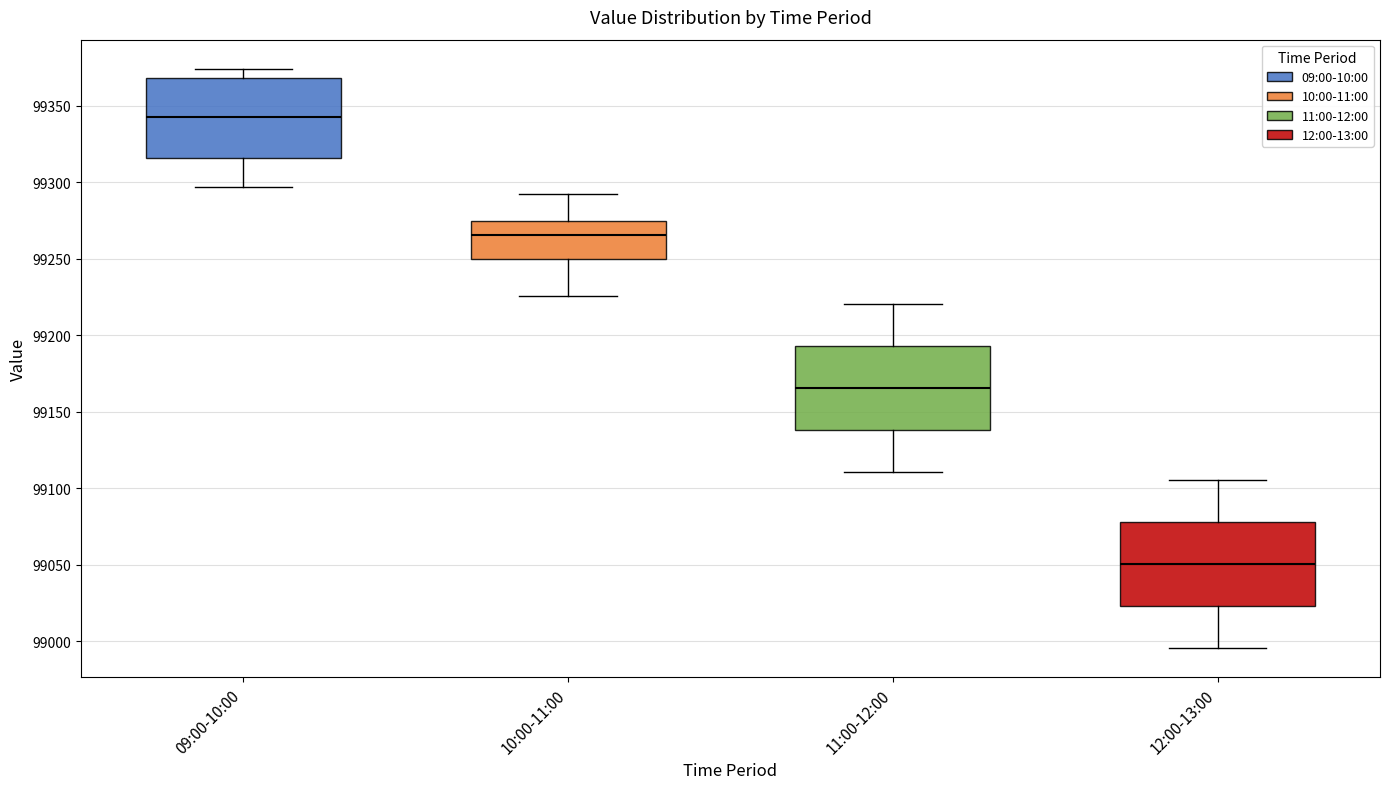

Reading left to right, read every box against the y-axis: the position of its median line, the range the box covers, and the ends of its whiskers. The values are not printed on the chart, so give them approximately, as read against the axis.

09:00-10:00: median 99345, box 99315 to 99370, whiskers 99295 to 99375
10:00-11:00: median 99265, box 99250 to 99275, whiskers 99225 to 99295
11:00-12:00: median 99165, box 99140 to 99195, whiskers 99110 to 99220
12:00-13:00: median 99050, box 99025 to 99080, whiskers 98995 to 99105